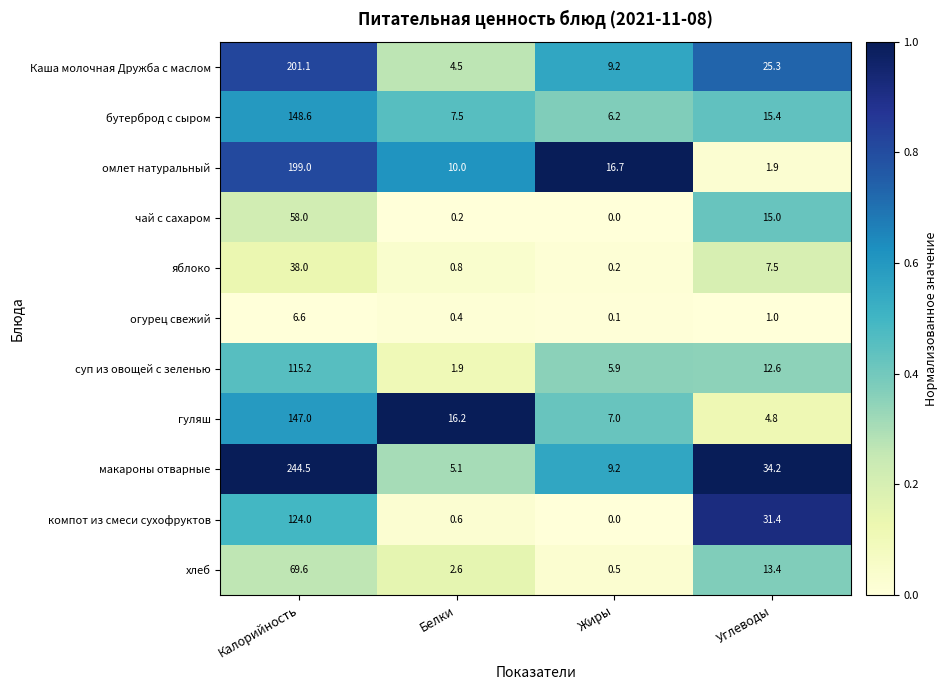

How many distinct data groups are displayed?

11